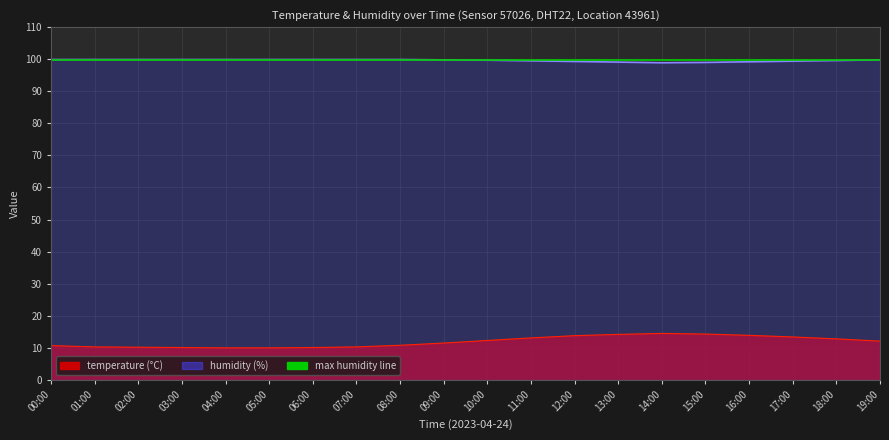

Does the chart have visible grid lines?

Yes